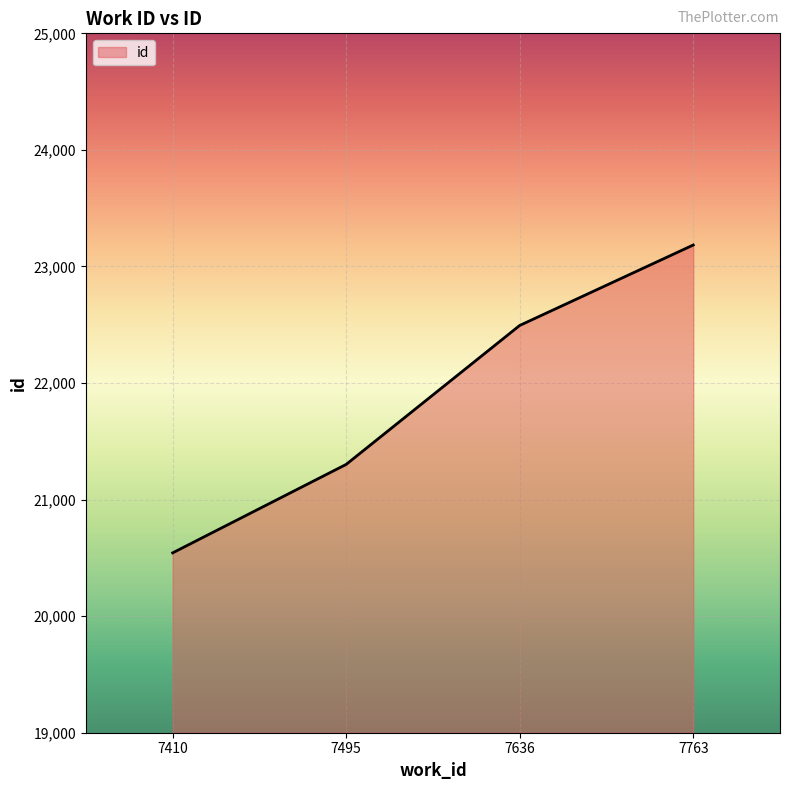

What is the change in value from 7495 to 7763?

+1882